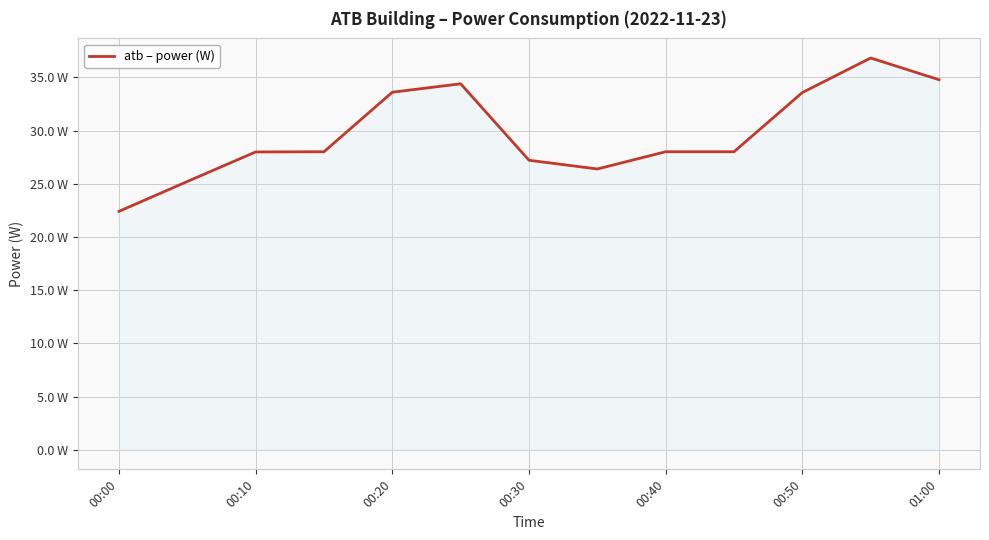

Does the chart display data point markers on the line(s)?

No